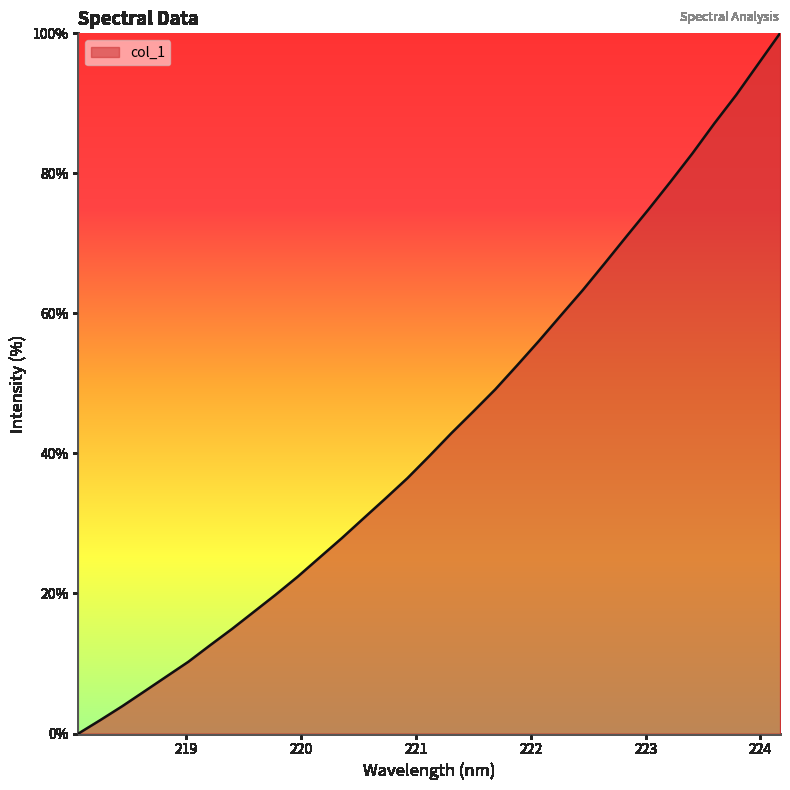

What is the difference between the maximum and minimum values?

100.0